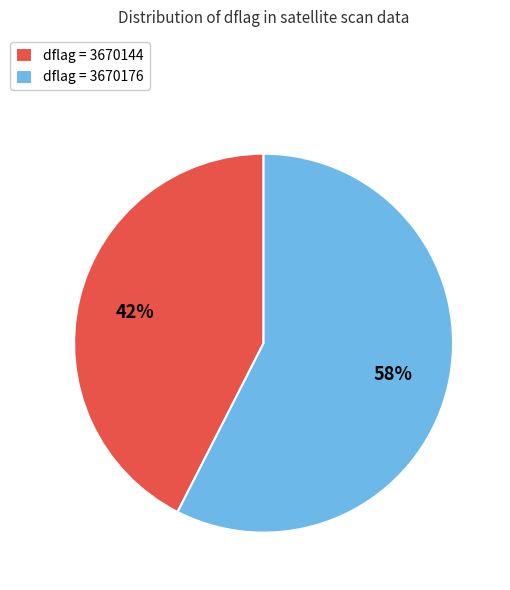

Rank the categories by value from lowest to highest.

dflag = 3670144, dflag = 3670176